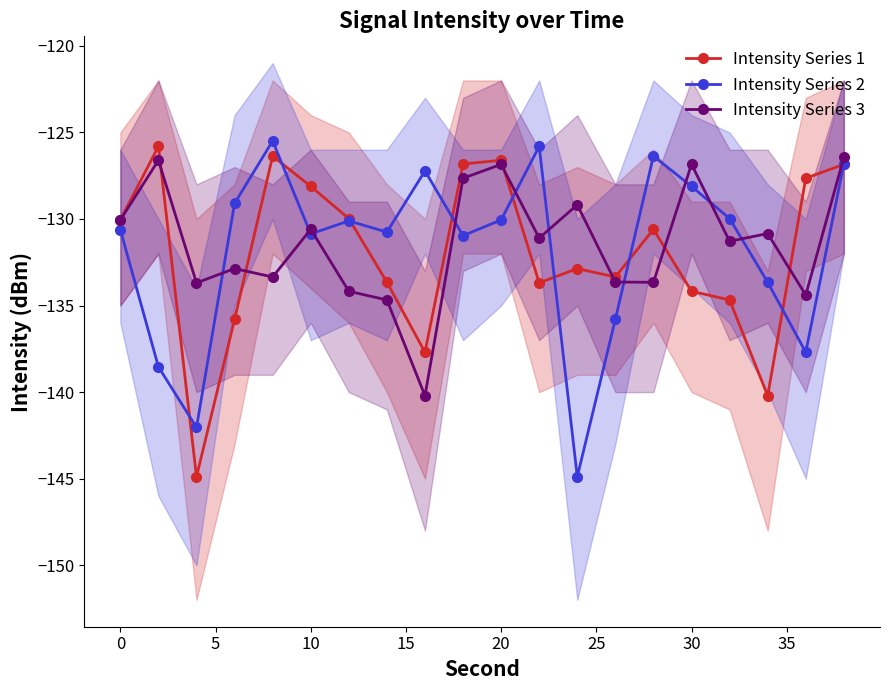

What is the lowest value of the Intensity Series 3 series?

-140.2